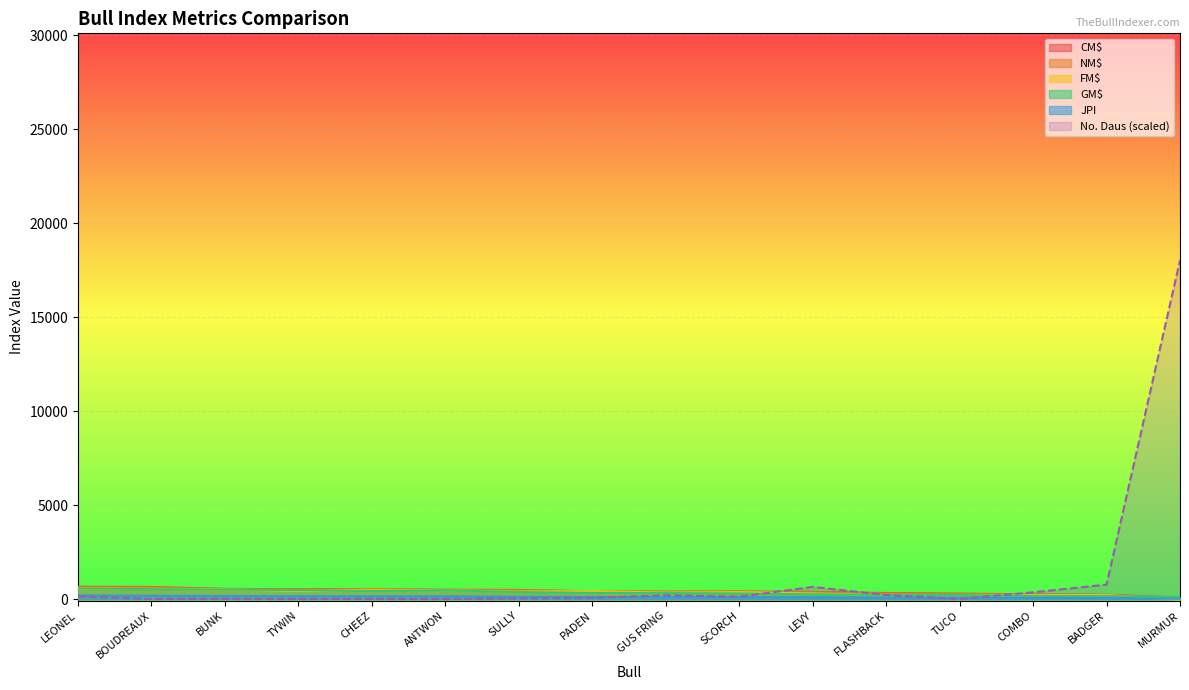

How many series are shown in this chart?

6